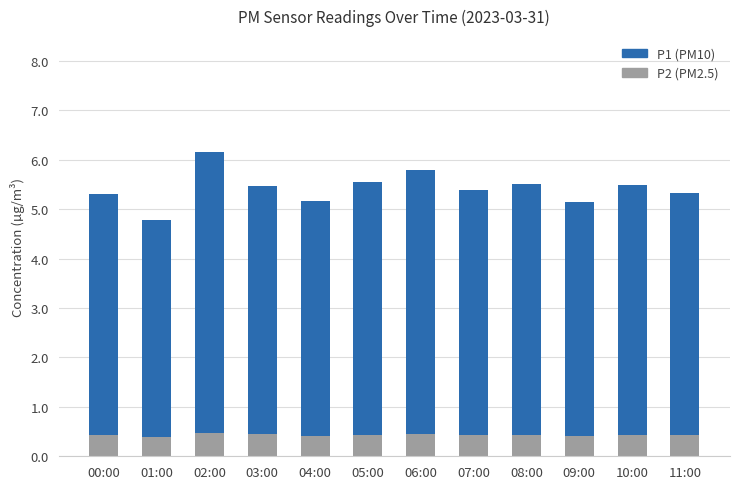

Count the P2 (PM2.5) values in the range 0 to 1.

12